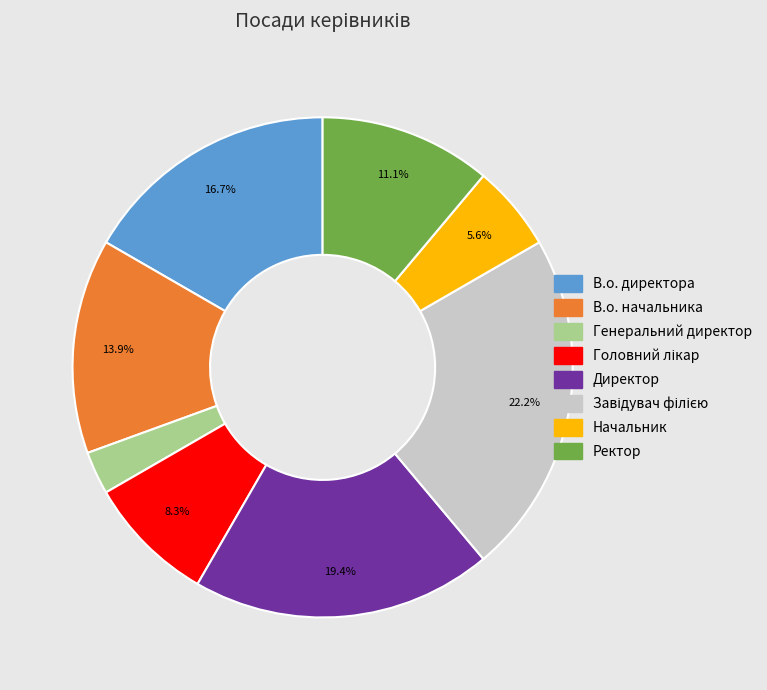

To the nearest percent, what is the difference between the largest and smallest slice percentages?

19%